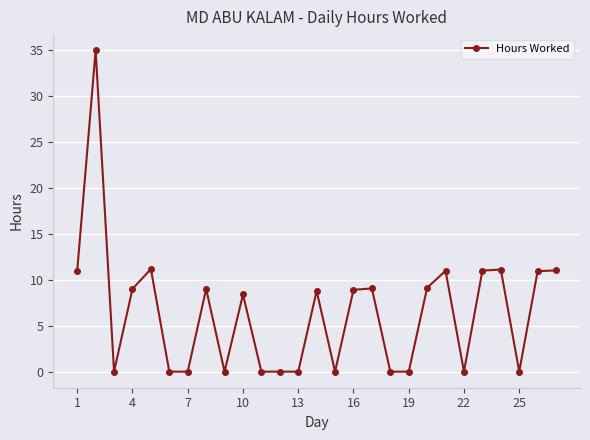

What is the average value?

6.5